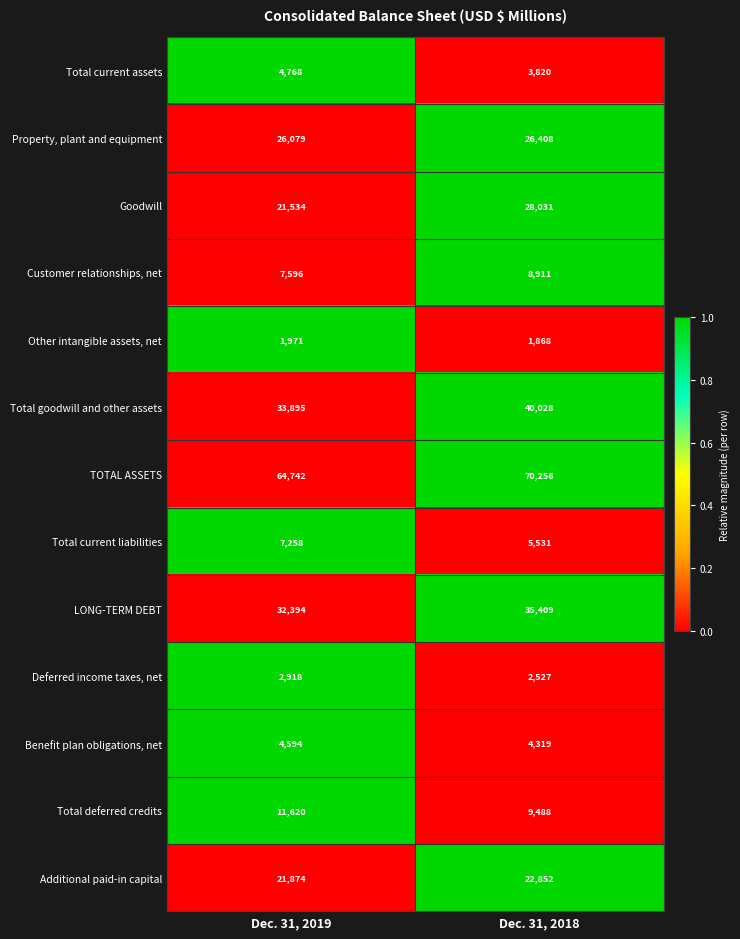

At which category is the sum across all series the highest?

Dec. 31, 2018